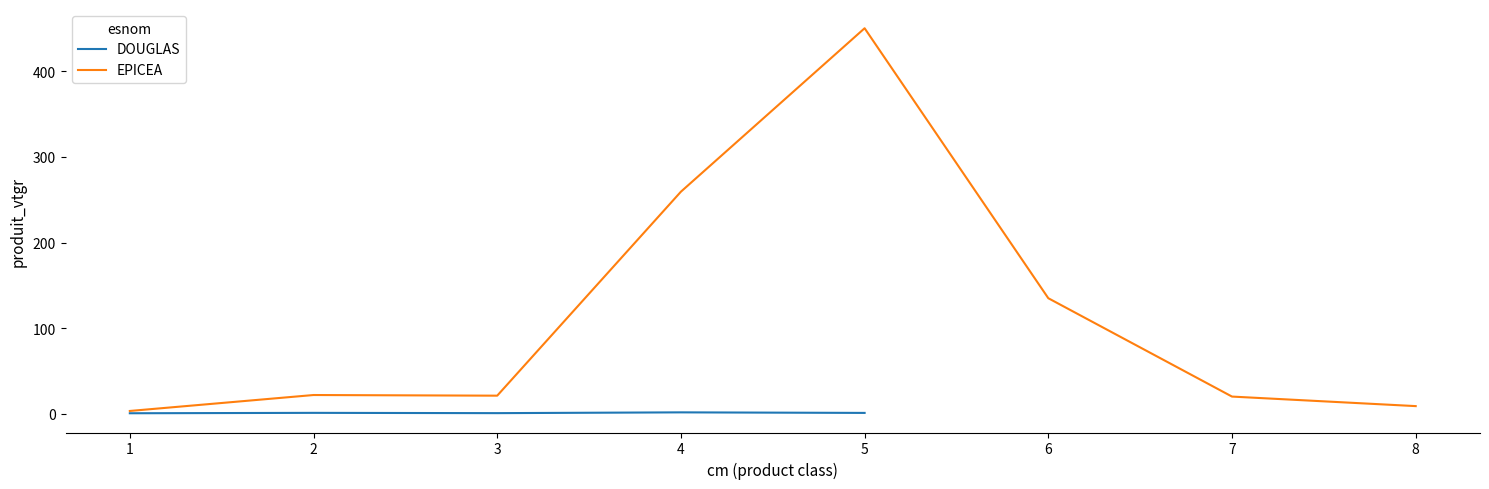

What is the difference between the EPICEA values at 6 and 5?

315.5